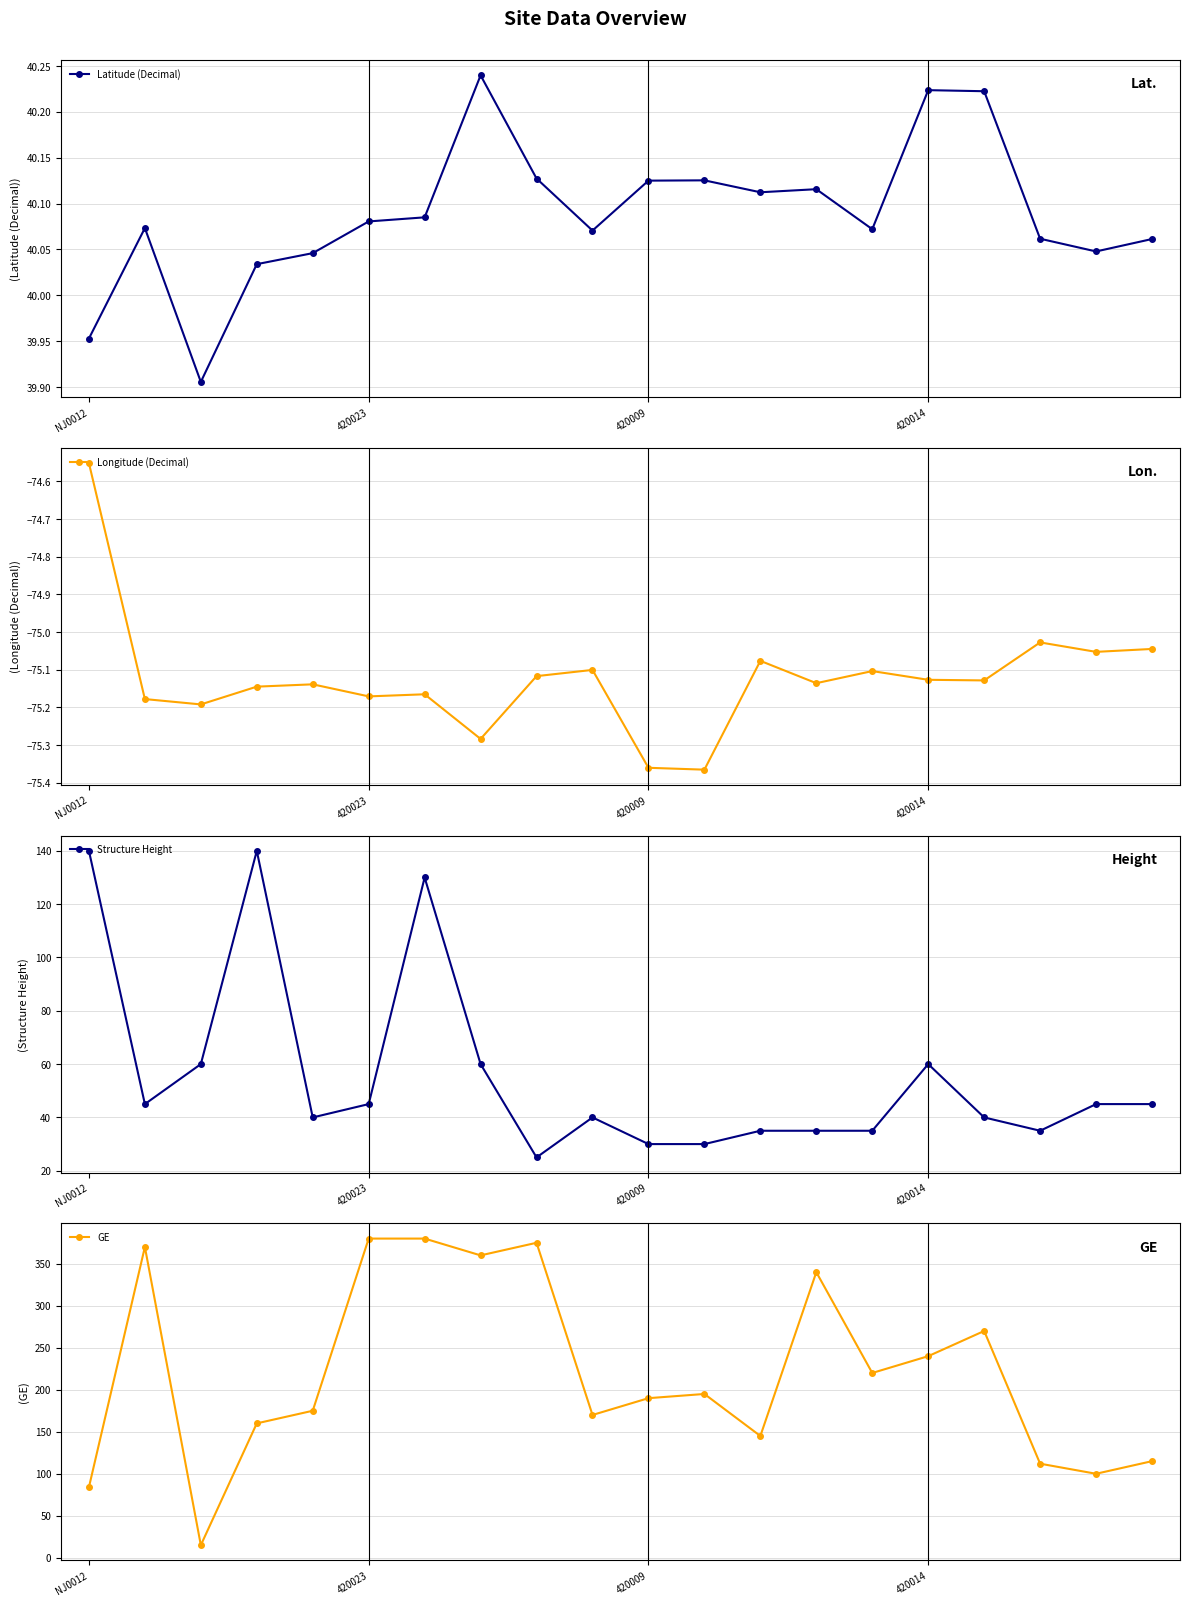

At which label is Longitude (Decimal) closest to -74?

NJ0012